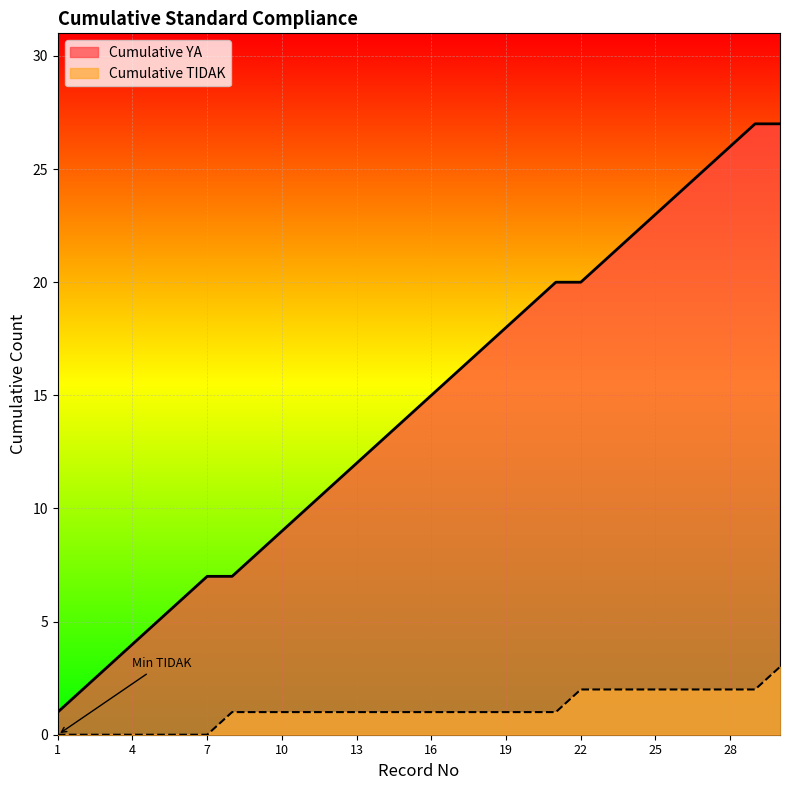

What is the average value of the Cumulative YA series?

14